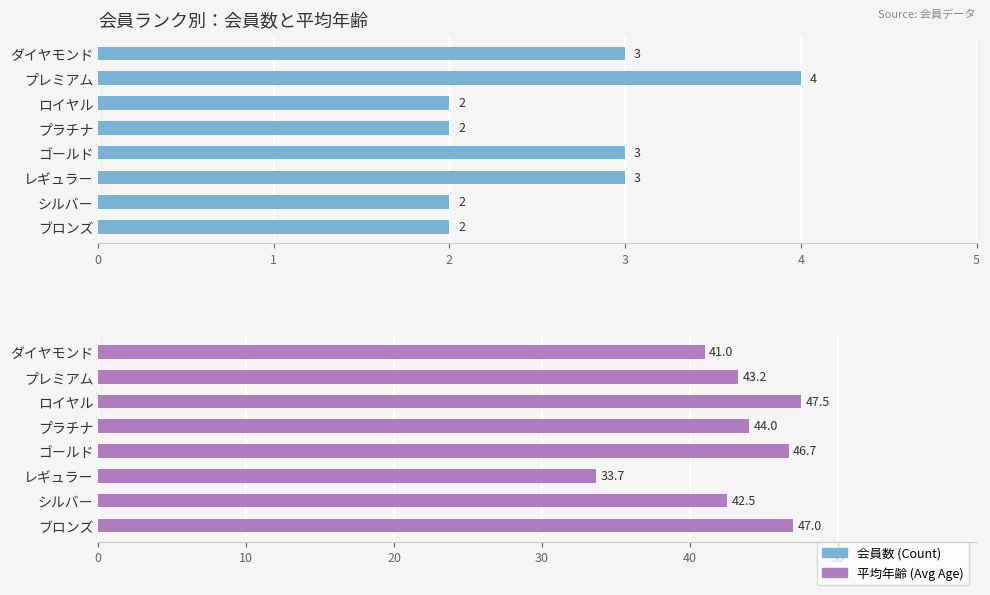

At how many categories does at least one series exceed 22?

8